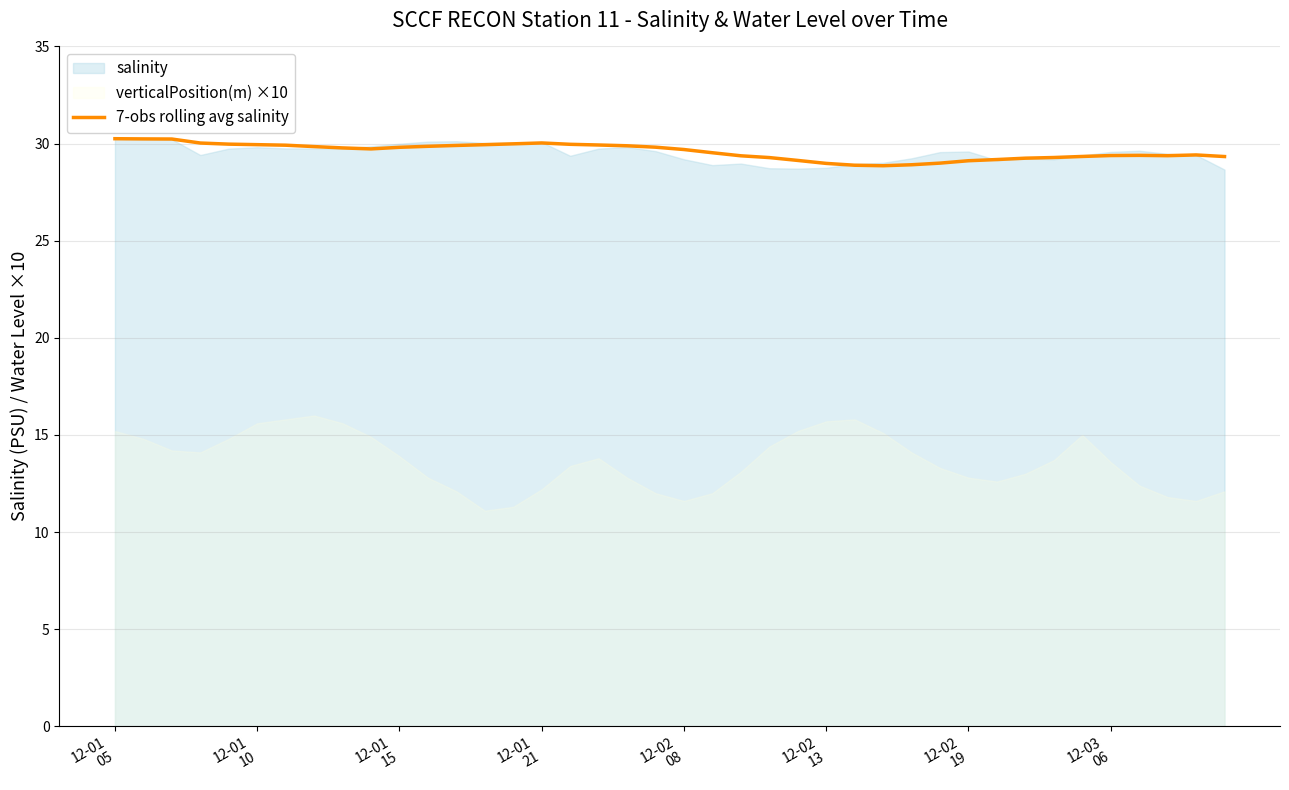

What is the ratio of the value at 15 to the value at 8?

1.0